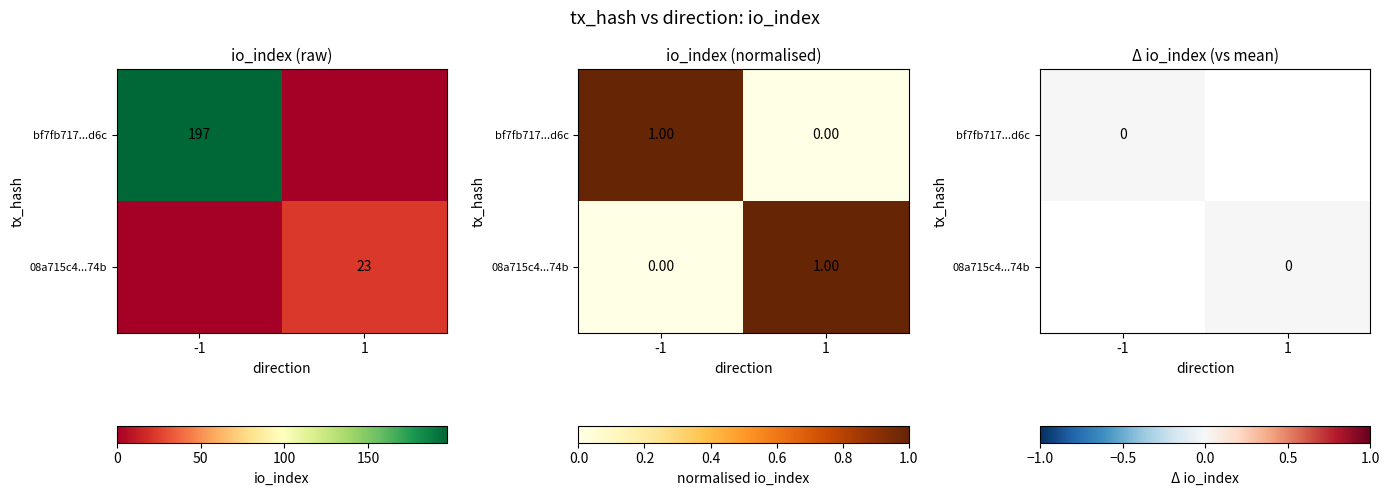

List the series in order of their overall mean, lowest first.

08a715c419b10a7d4f7f75aff7a60bc89ae374b, bf7fb717694b367153f2de1a7d925be632a0d6c